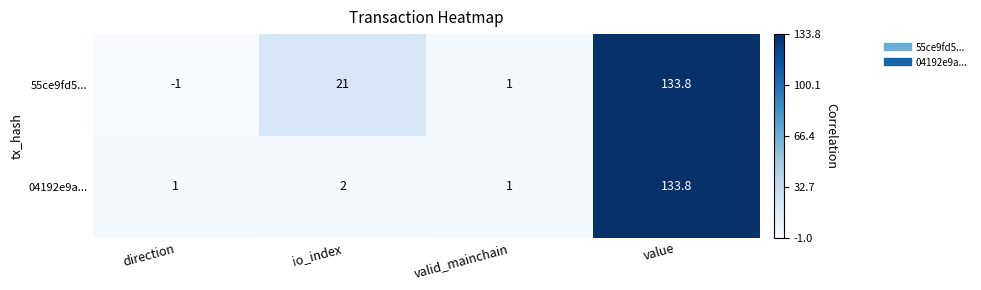

Reading right to left, what are all the values shown in this chart?

55ce9fd5...: value=133.8	valid_mainchain=1.0	io_index=21.0	direction=-1.0
04192e9a...: value=133.8	valid_mainchain=1.0	io_index=2.0	direction=1.0